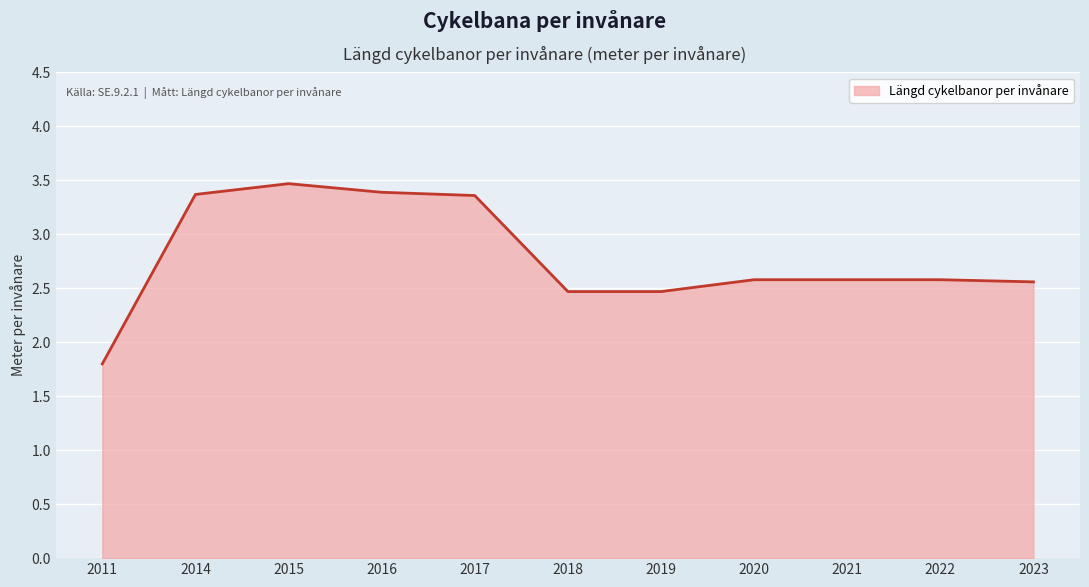

Reading left to right, extract all data points from this chart.

2011=1.8	2014=3.4	2015=3.5	2016=3.4	2017=3.4	2018=2.5	2019=2.5	2020=2.6	2021=2.6	2022=2.6	2023=2.6